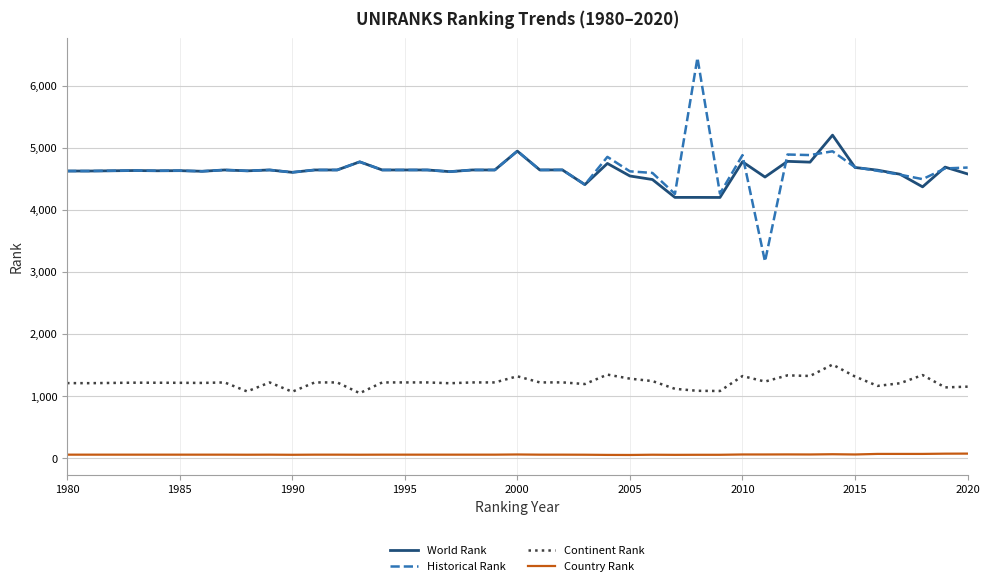

Which series has the widest spread of values?

Historical Rank